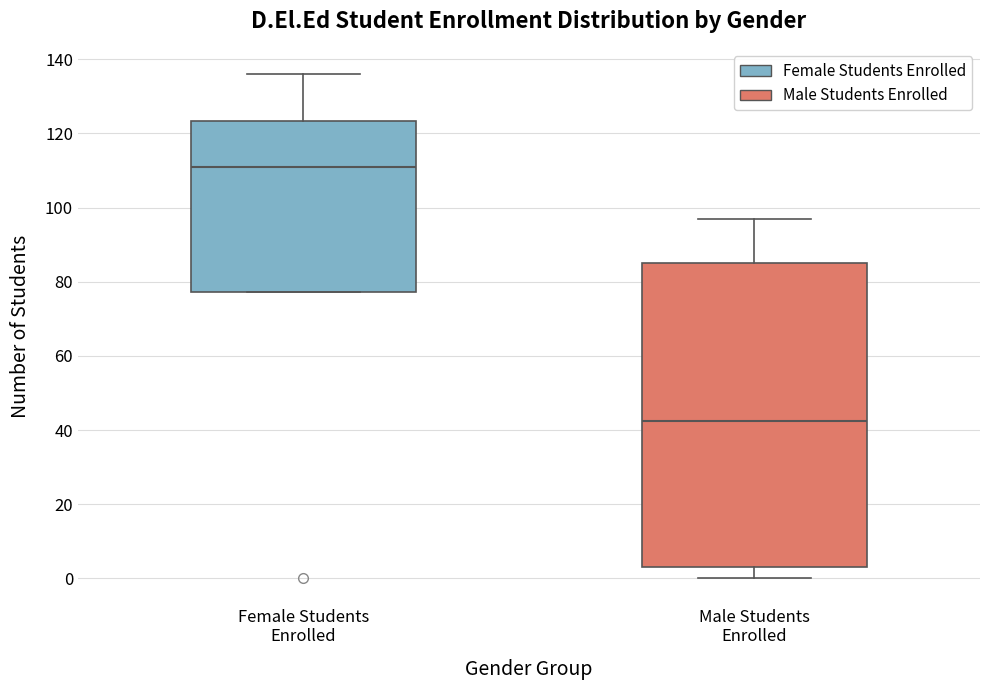

Where does the upper whisker of the box for Male Students Enrolled end on the y-axis? The values are not printed on the chart, so give them approximately, as read against the axis.

98